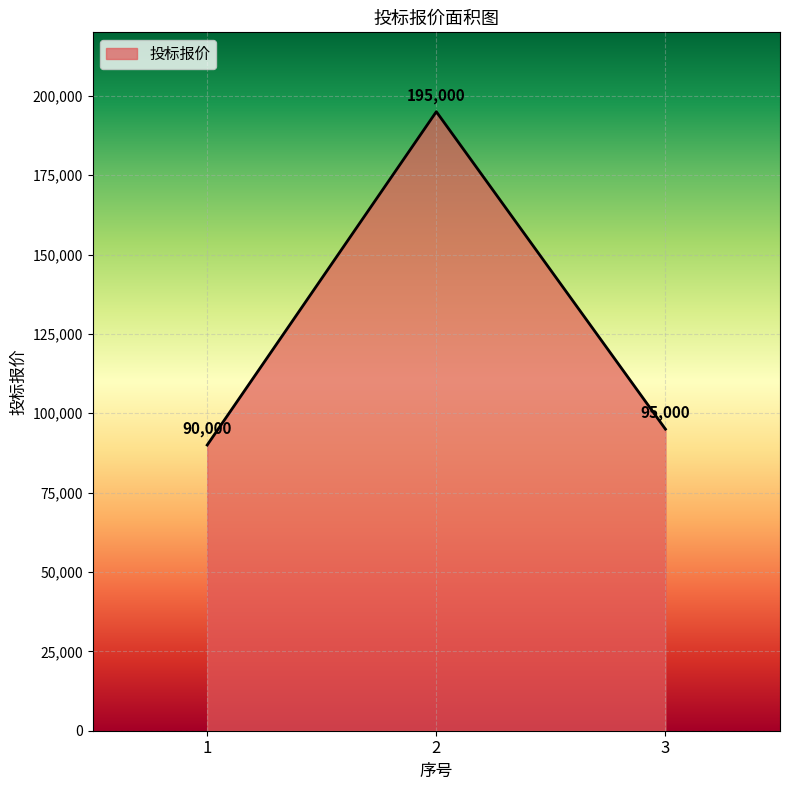

Reading left to right, list all the values displayed in this chart.

1=90000	2=195000	3=95000